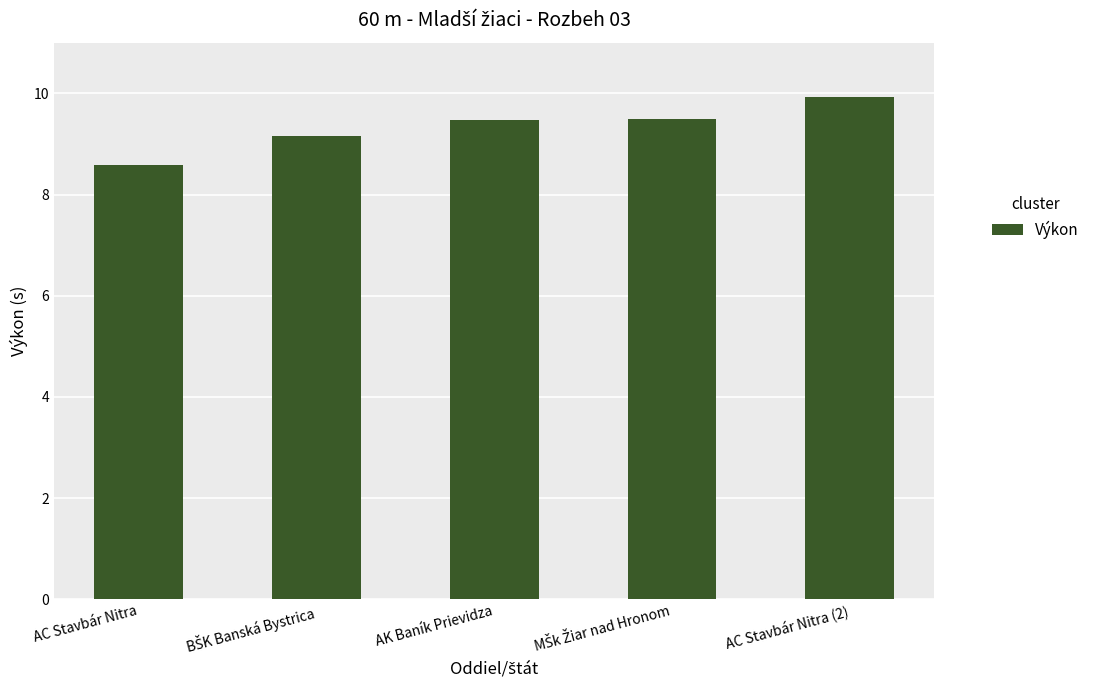

What is the sum of all values?

46.6